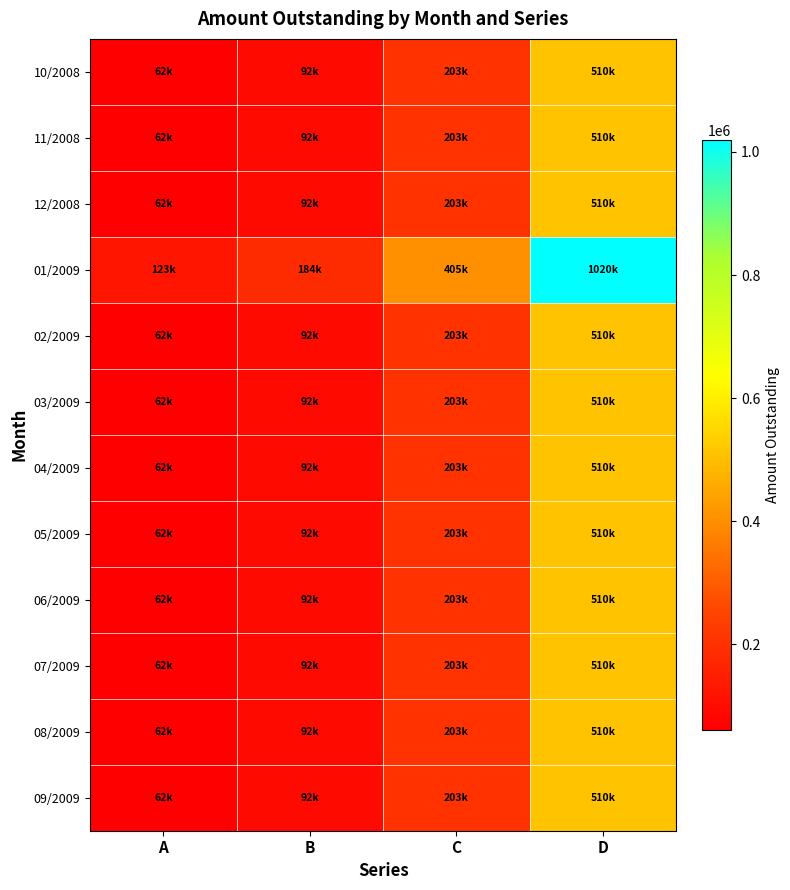

At which category is the sum across all series the highest?

D